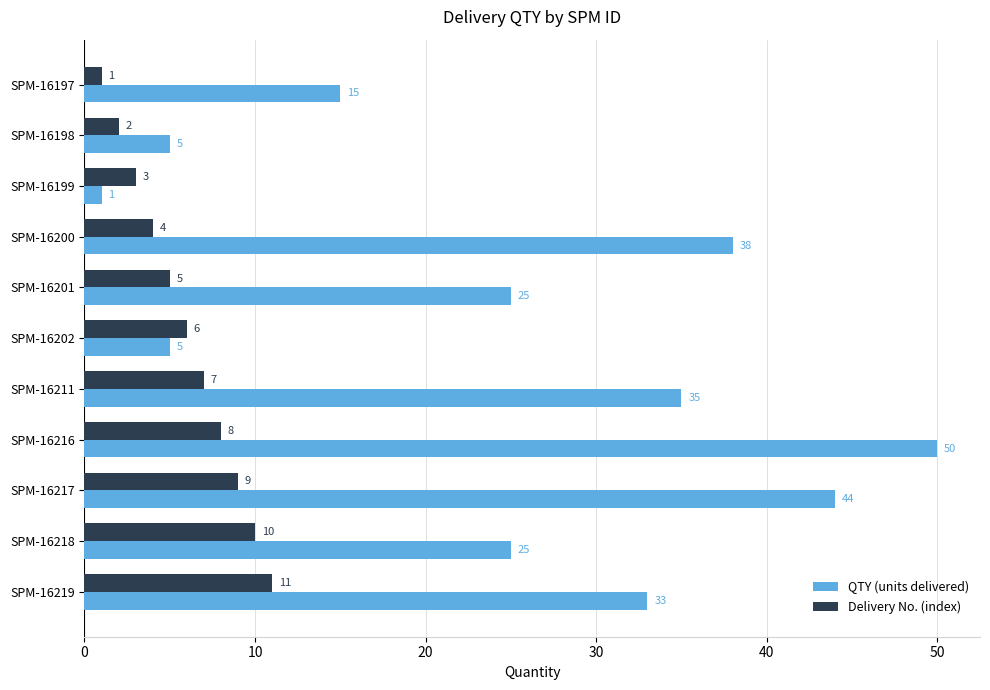

The value of QTY (units delivered) at SPM-16197 is 15. True or false?

True